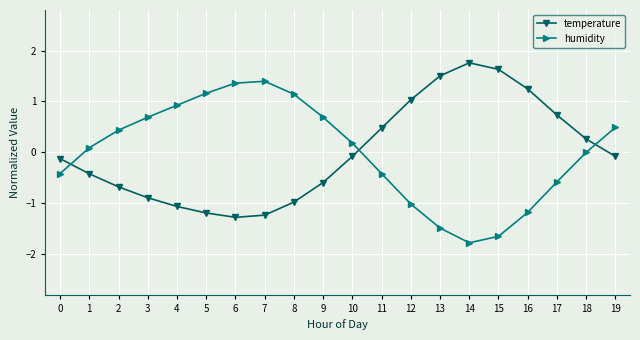

What is the value of the temperature point at the 7th from the left?

-1.3